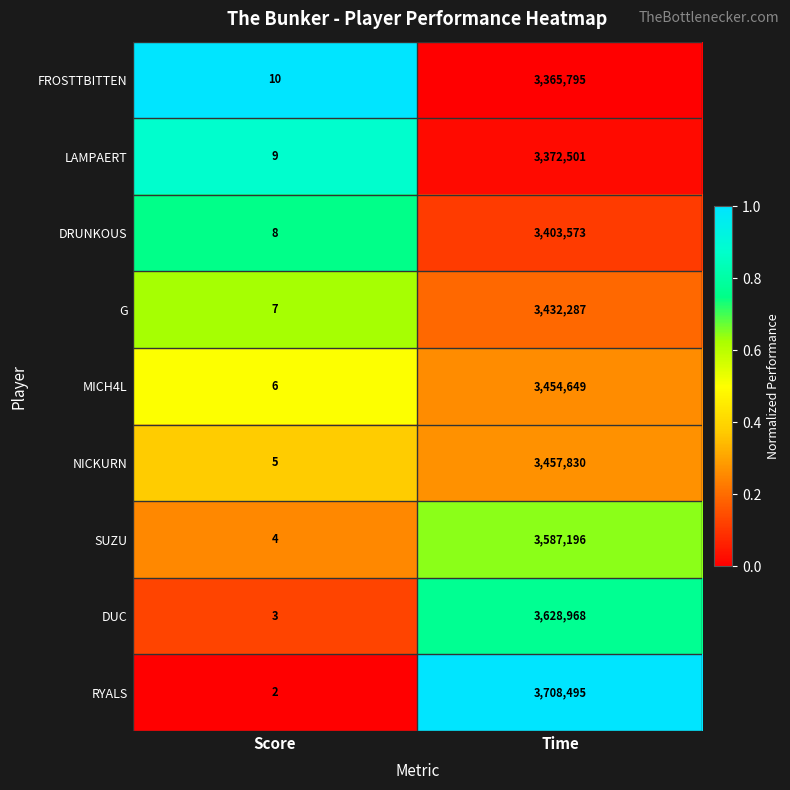

Which label corresponds to the largest value in the chart?

Time